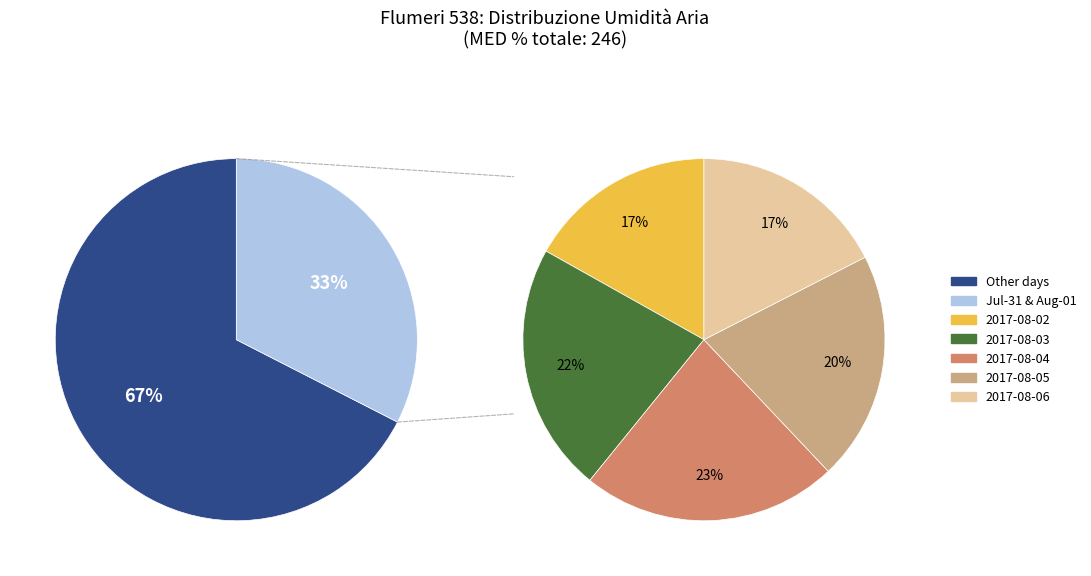

To the nearest percent, what is the average slice percentage?

14%